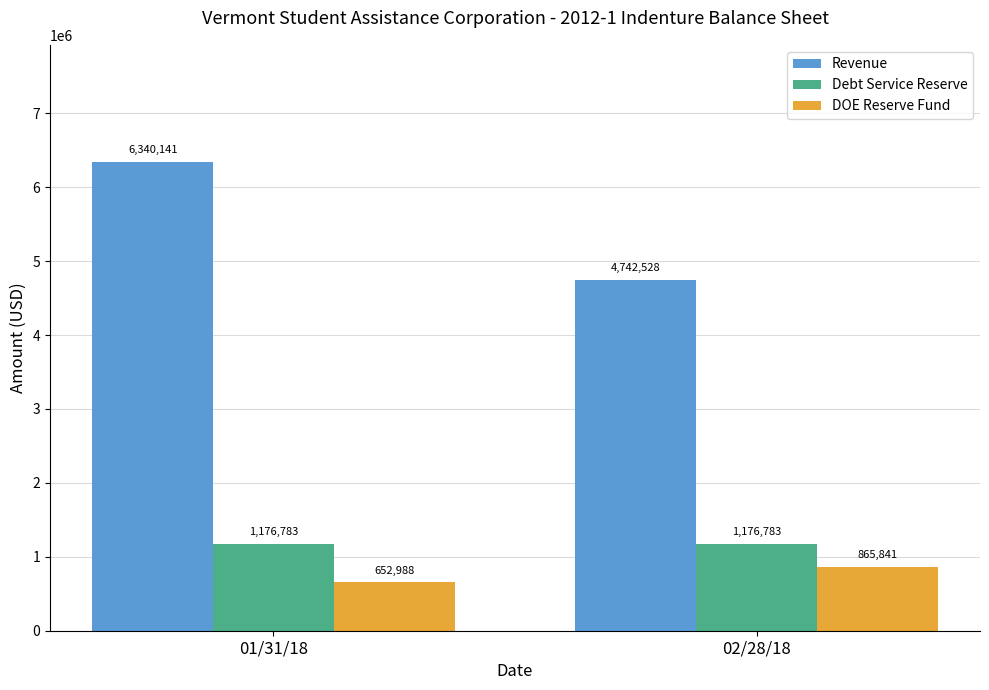

Which series has the largest total across all categories?

Revenue